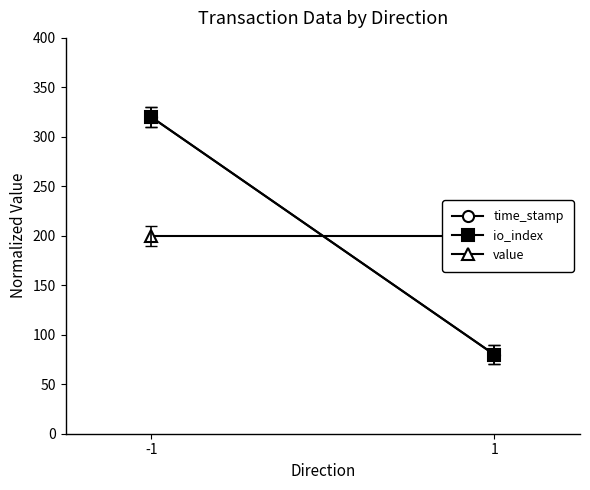

Which series has the largest total across all categories?

time_stamp